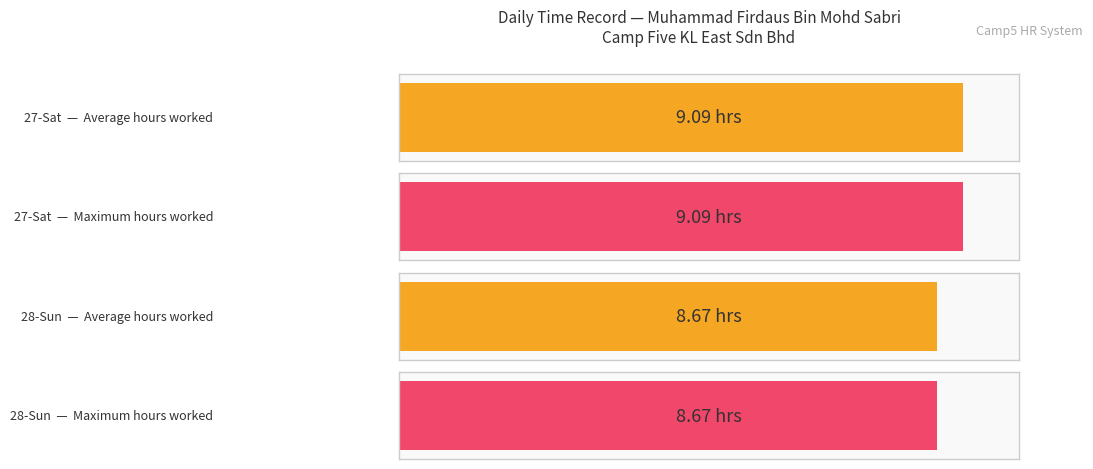

What is the difference between the maximum and minimum values in the Average utilization series?

0.4